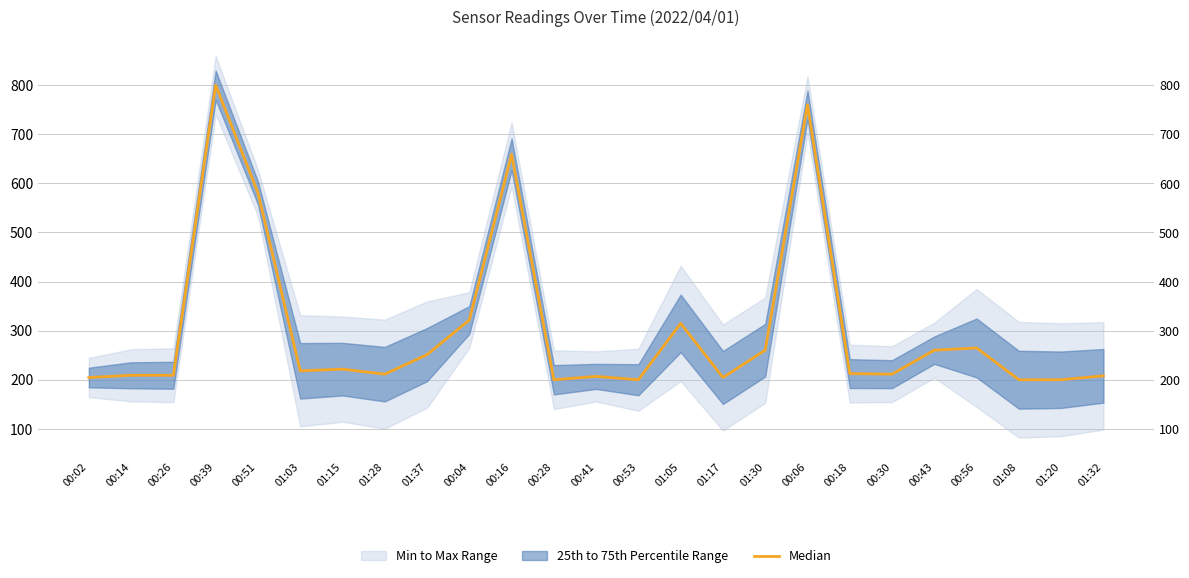

What is the value of the 5th point from the left?

580.7